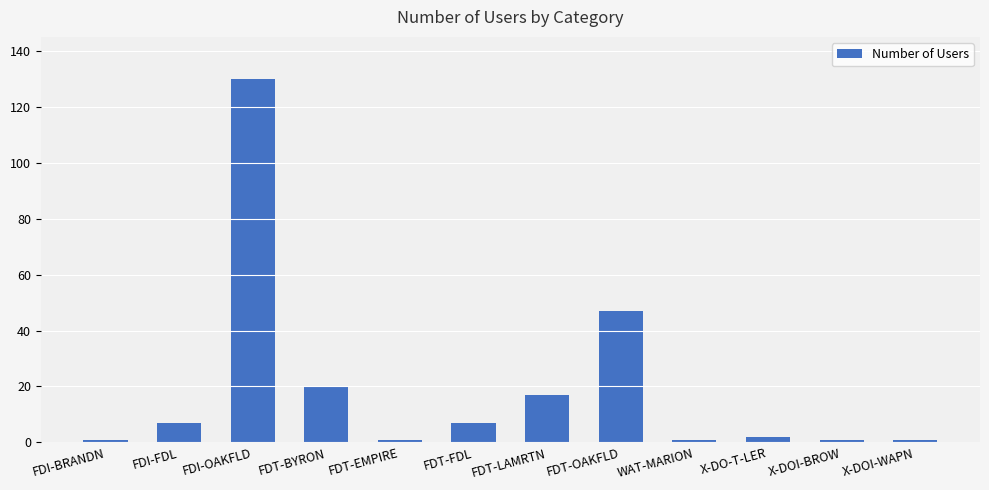

What is the greatest value displayed?

130